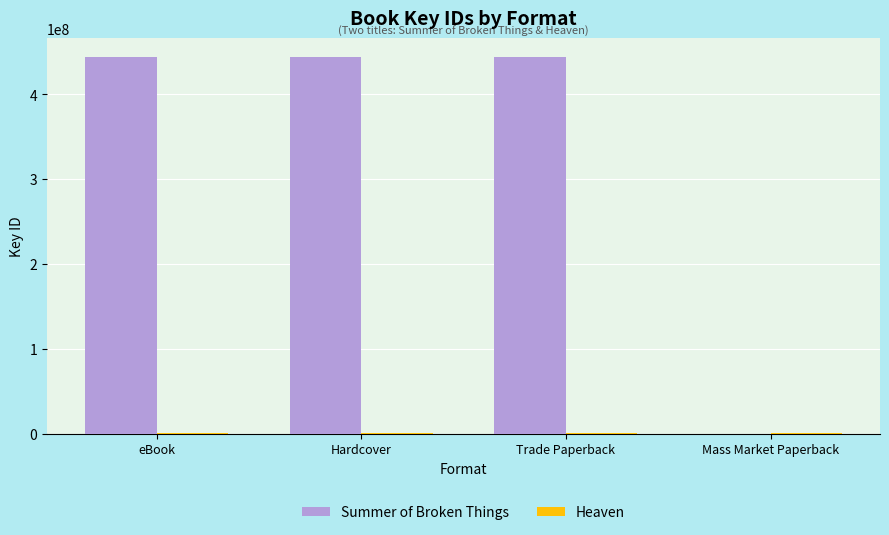

What is the maximum value shown in the chart?

444067171